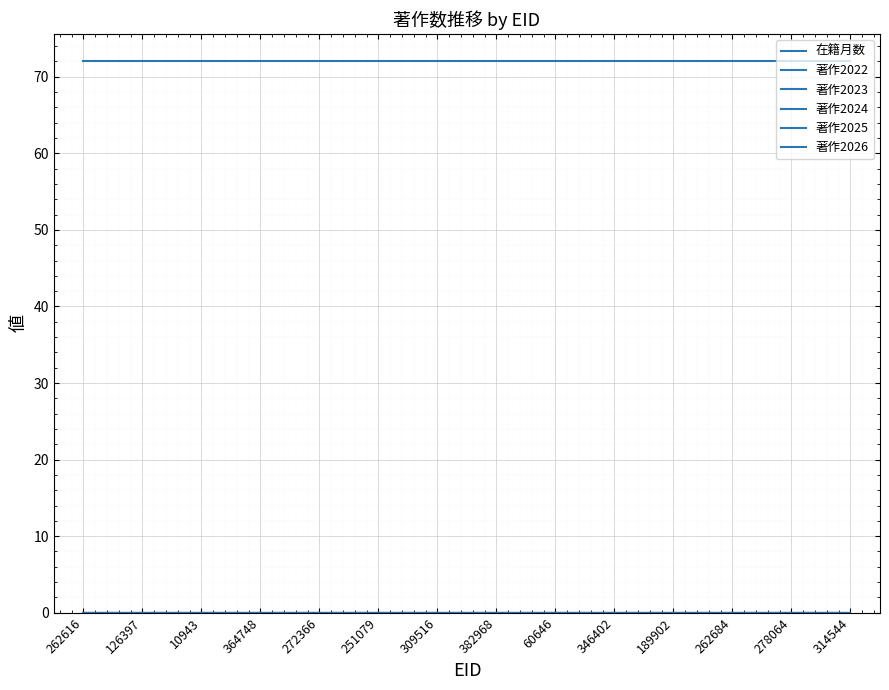

Does the chart display data point markers on the line(s)?

No